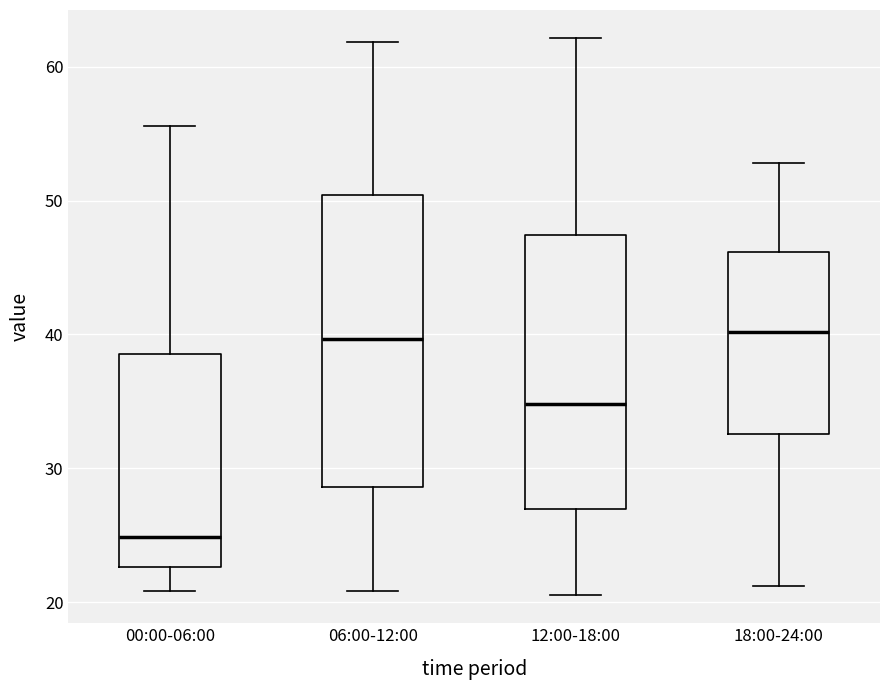

Reading left to right, read every box against the y-axis: the position of its median line, the range the box covers, and the ends of its whiskers. The values are not printed on the chart, so give them approximately, as read against the axis.

00:00-06:00: median 25, box 23 to 39, whiskers 21 to 56
06:00-12:00: median 40, box 29 to 50, whiskers 21 to 62
12:00-18:00: median 35, box 27 to 47, whiskers 21 to 62
18:00-24:00: median 40, box 33 to 46, whiskers 21 to 53